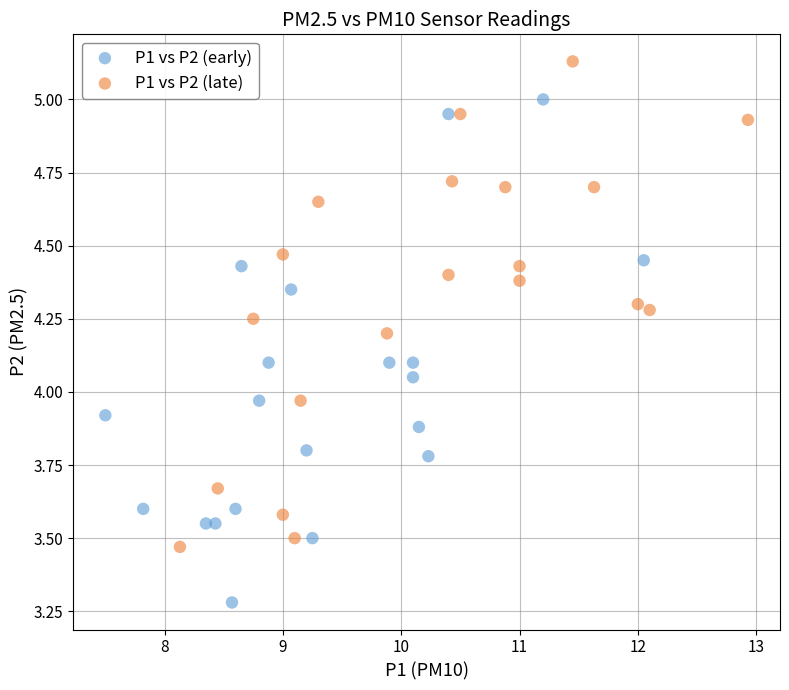

Which series contains the lowest Y value?

P1 vs P2 (early)